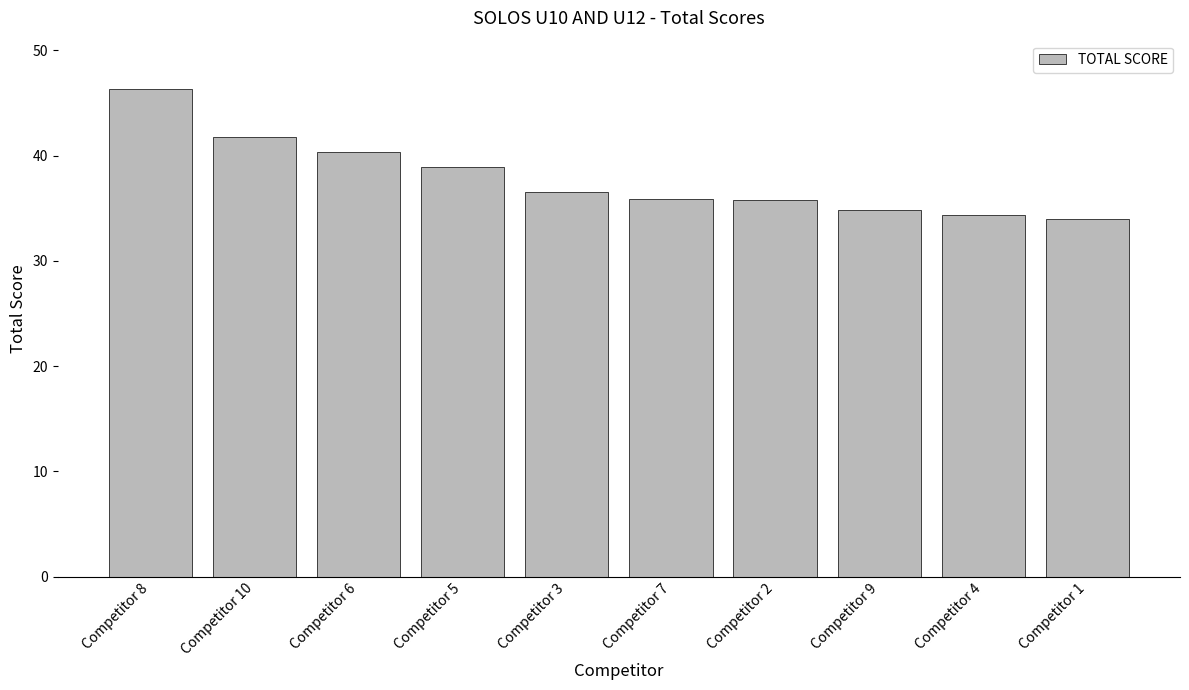

What is the label of the 3rd bar from the right?

Competitor 9